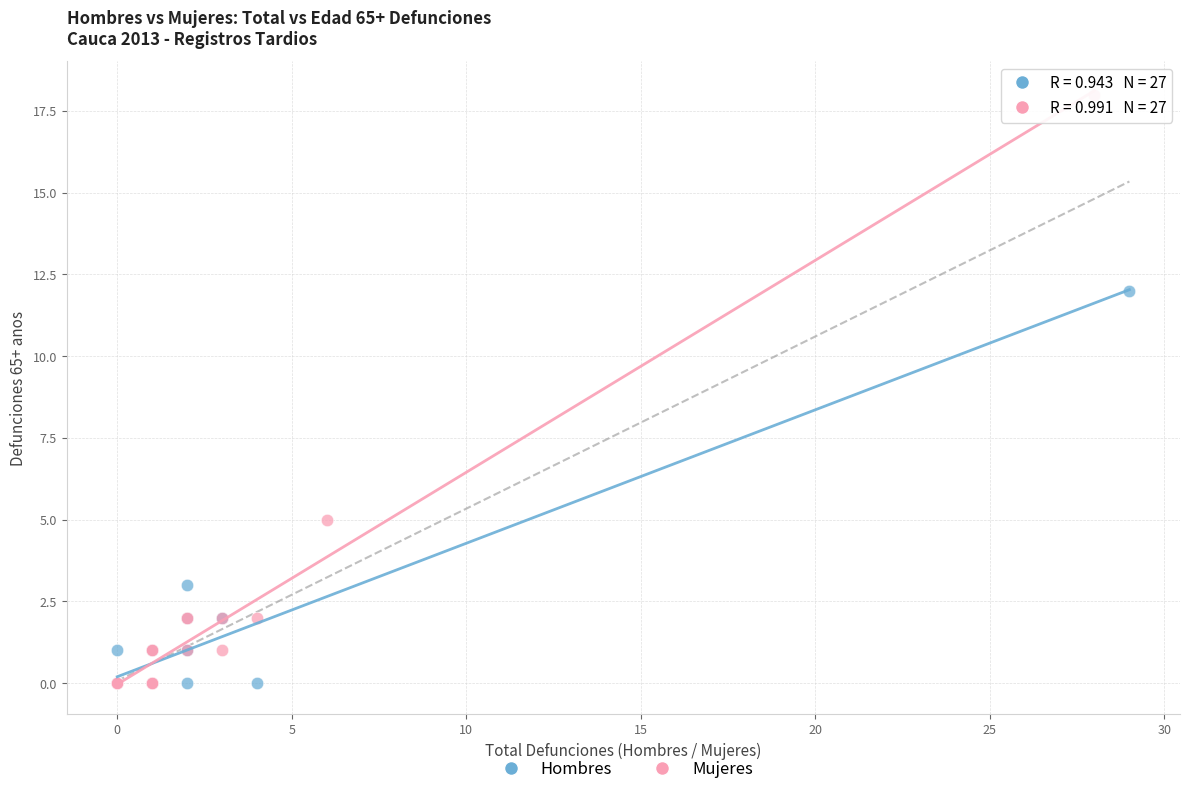

Which series contains the highest Y value?

Mujeres